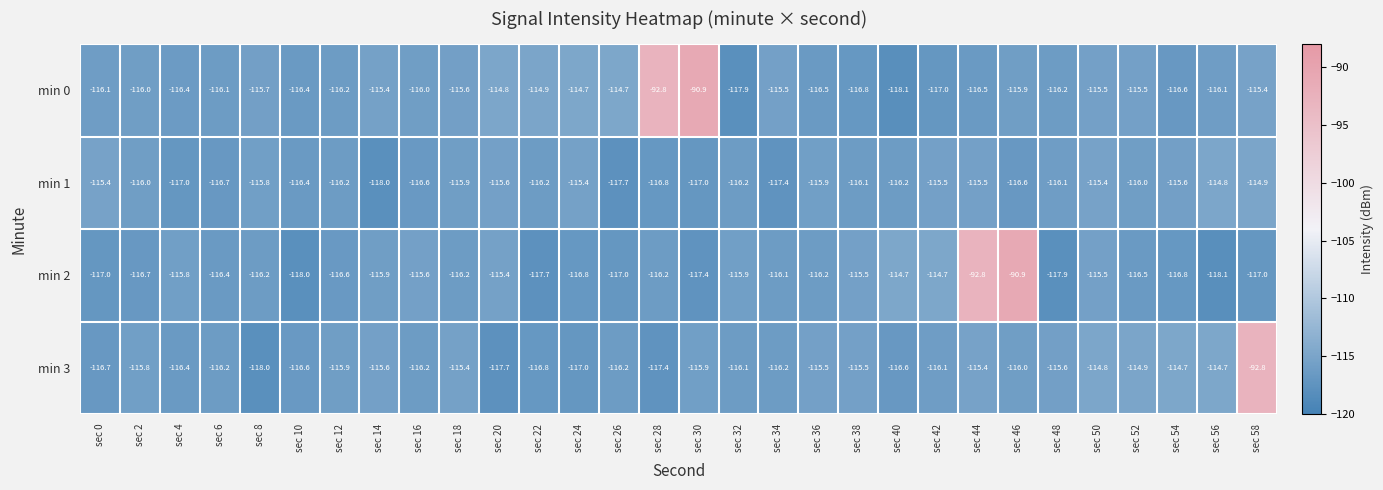

The min 0 series shows -116.1 at sec 6. True or false?

True